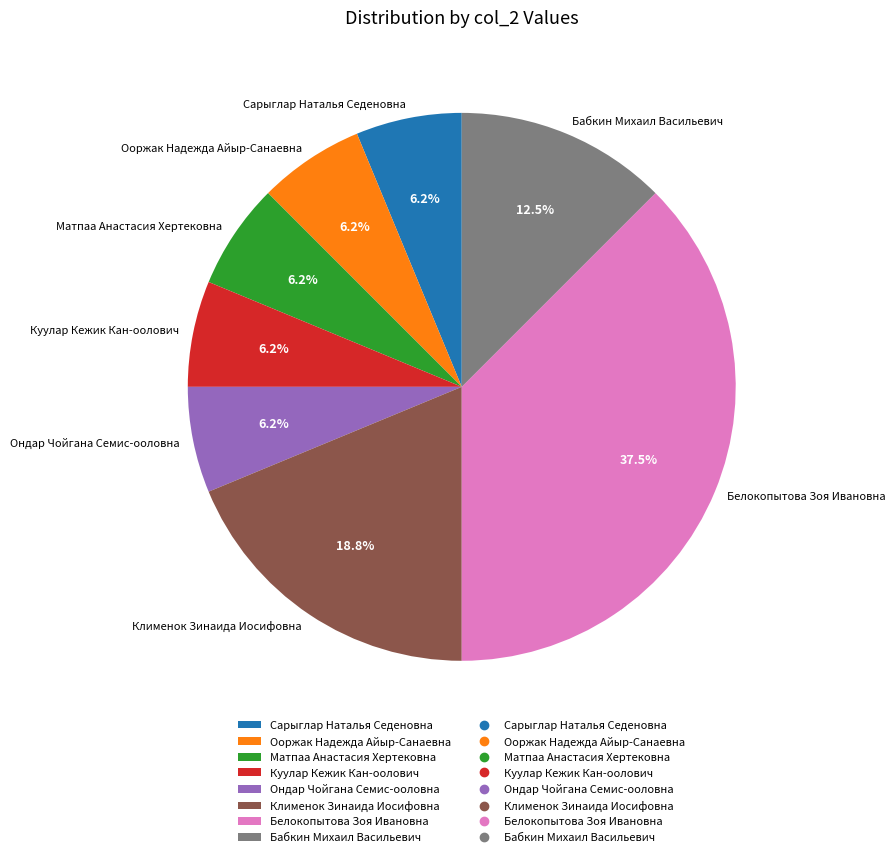

Between Матпаа Анастасия Хертековна and Белокопытова Зоя Ивановна, which is larger?

Белокопытова Зоя Ивановна